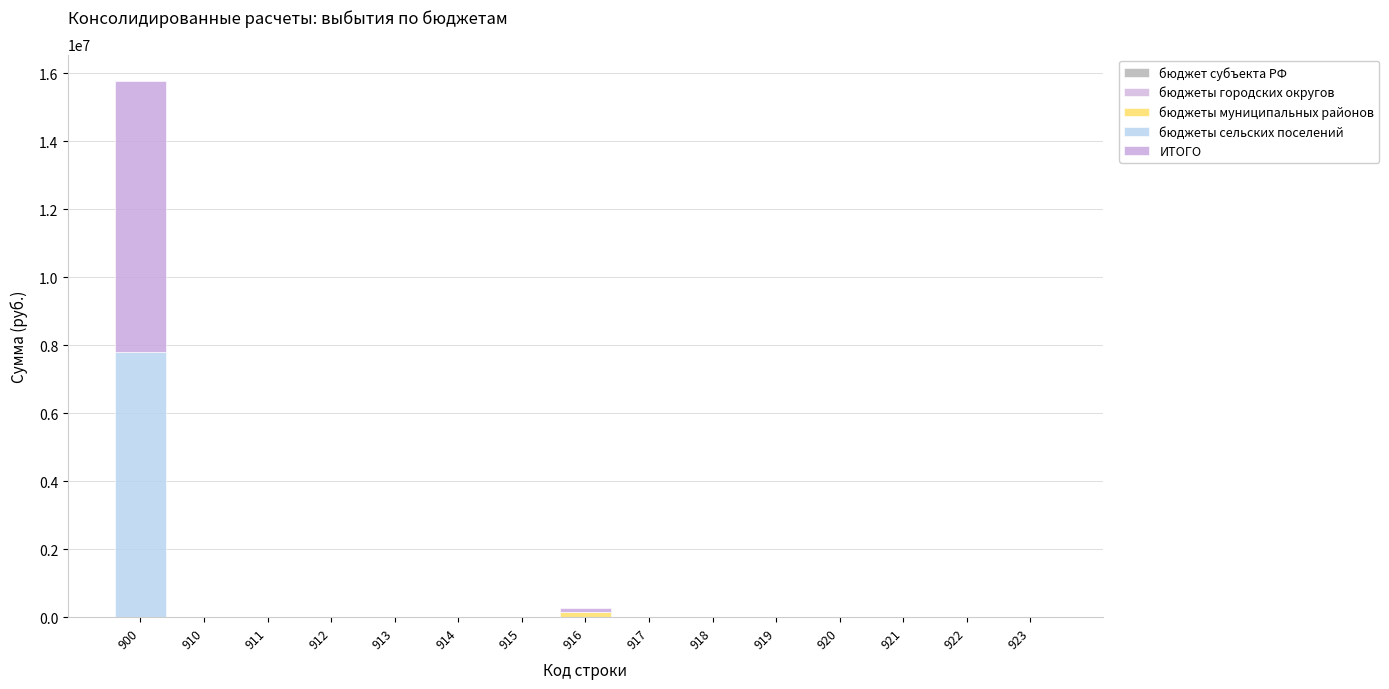

Count the number of data series in this chart.

3